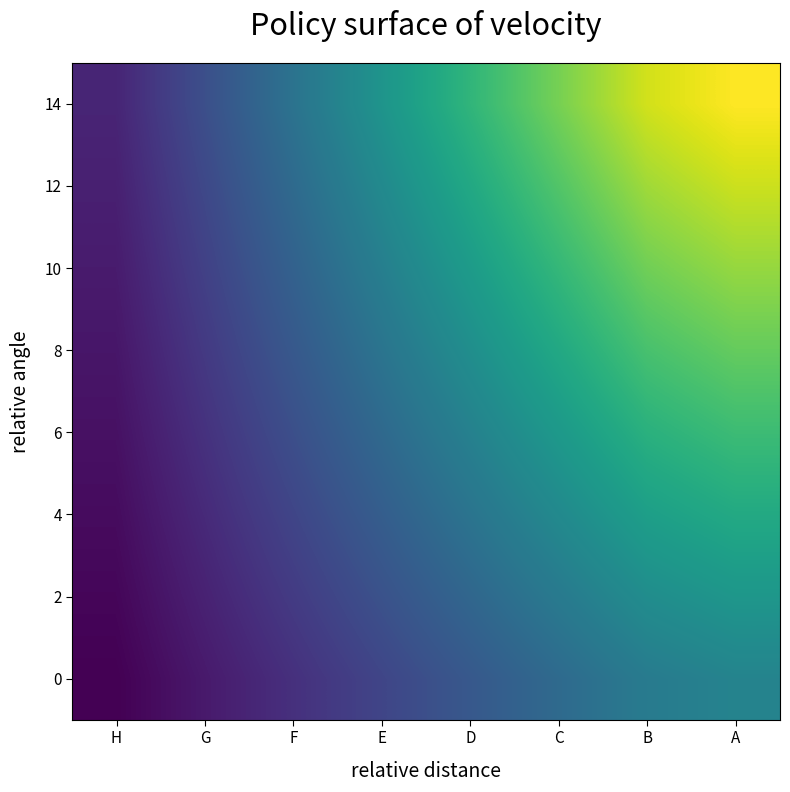

How many series are shown in this chart?

8